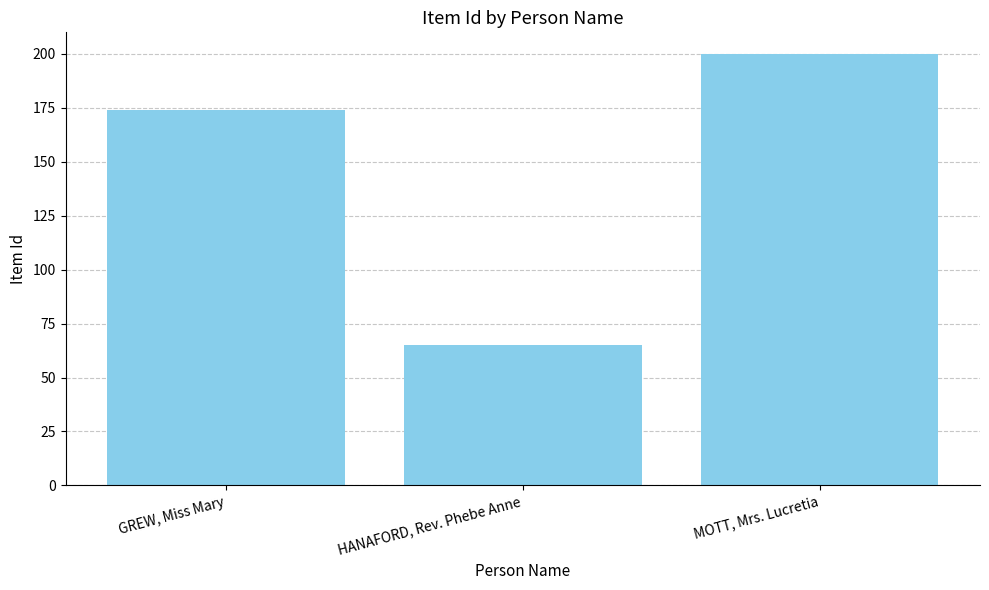

Which label corresponds to the largest value in the chart?

MOTT, Mrs. Lucretia